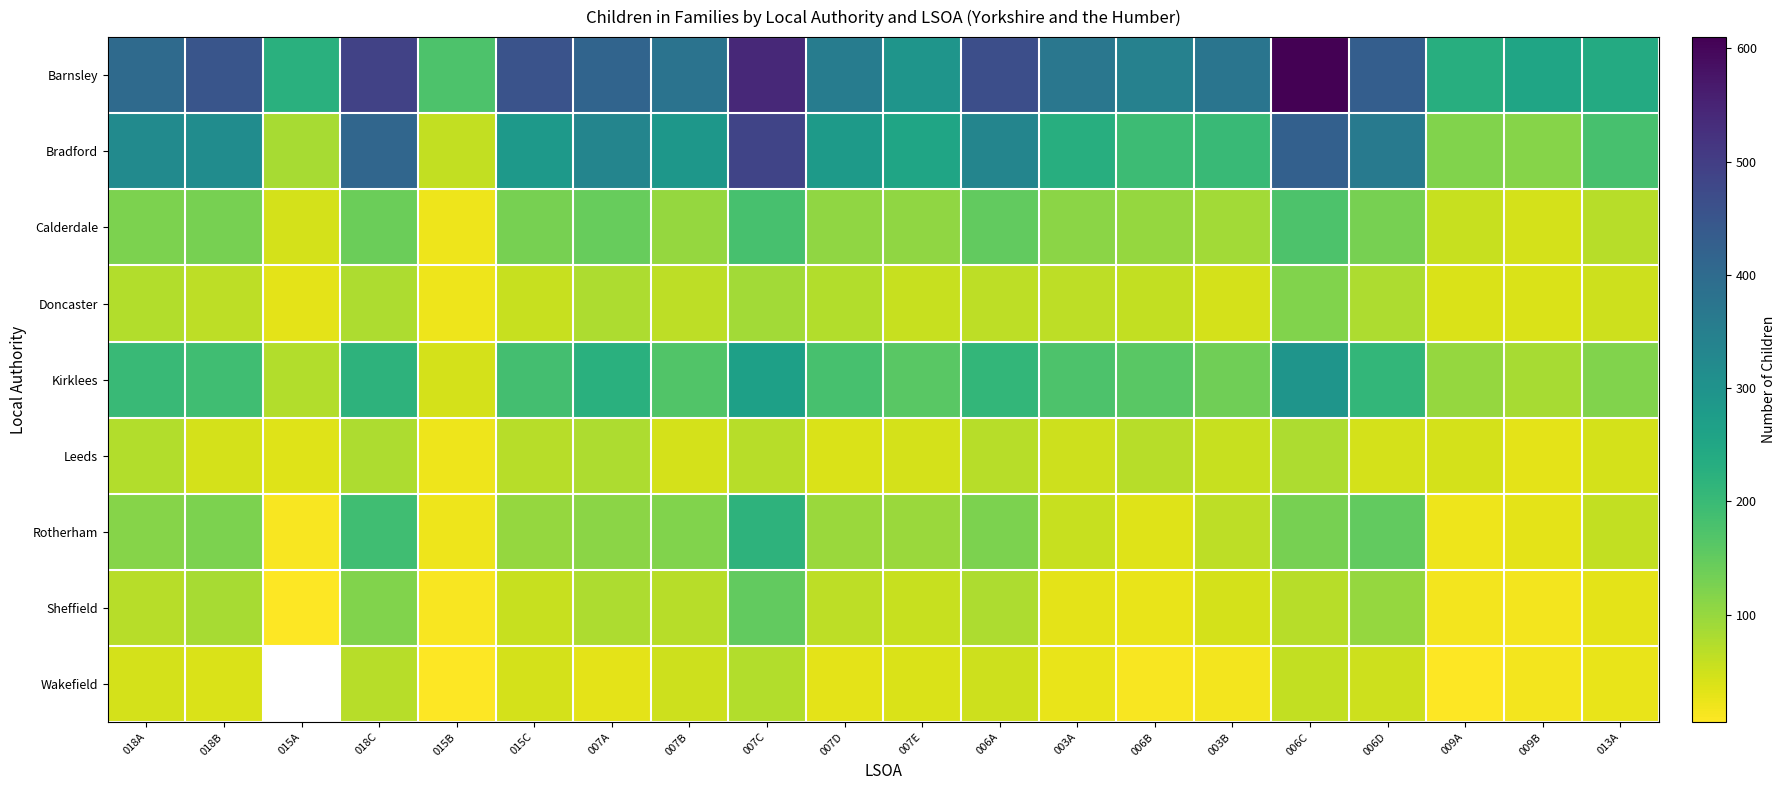

Count the number of data series in this chart.

9